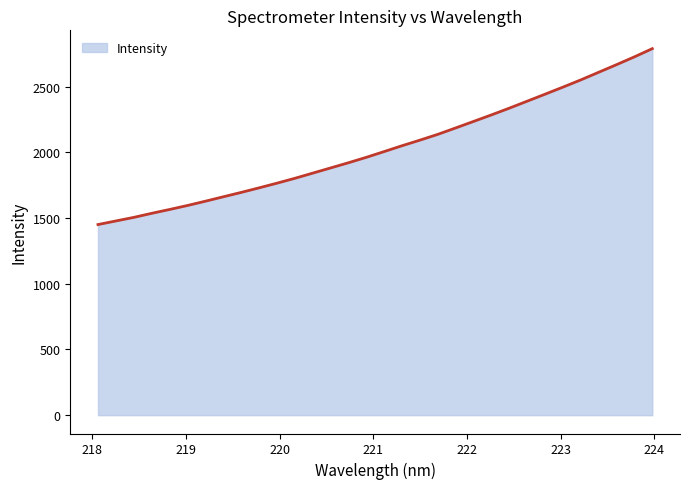

How many lines are shown in the chart?

1